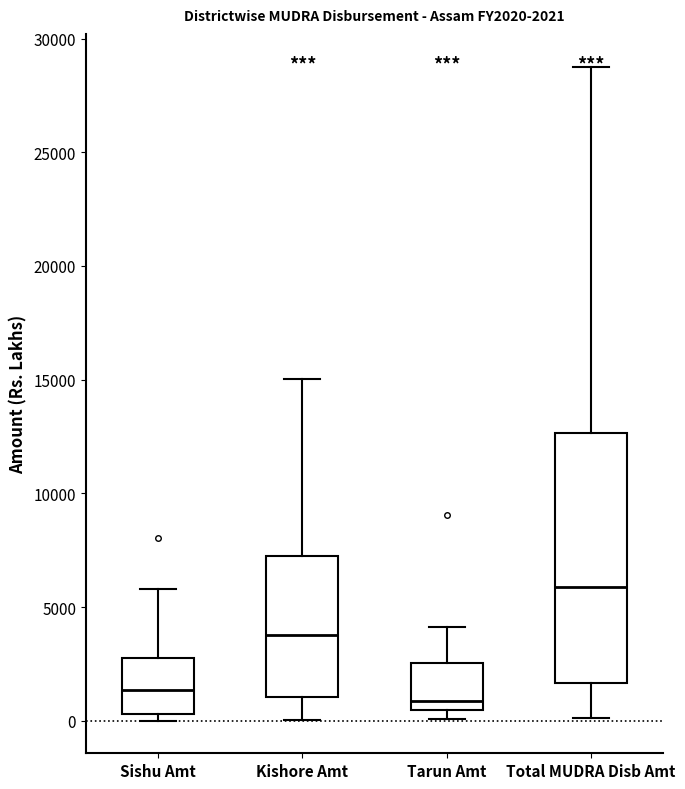

Comparing the boxes themselves (not the whiskers), which one is the tallest?

Total MUDRA Disb Amt